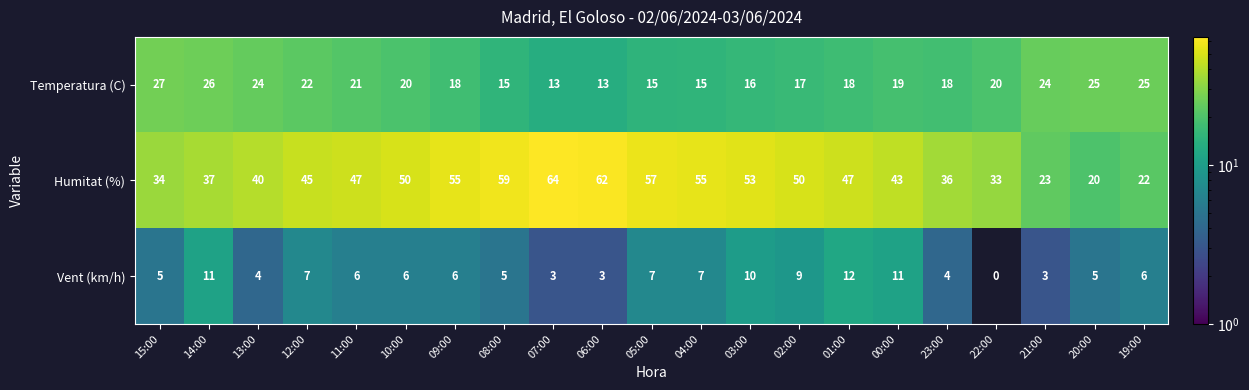

Is it true that Temperatura (C) equals 13 at 10:00?

False